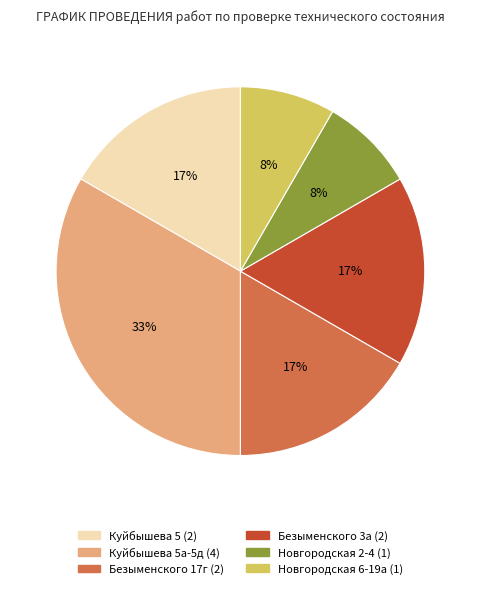

How many slices are in this pie chart?

6